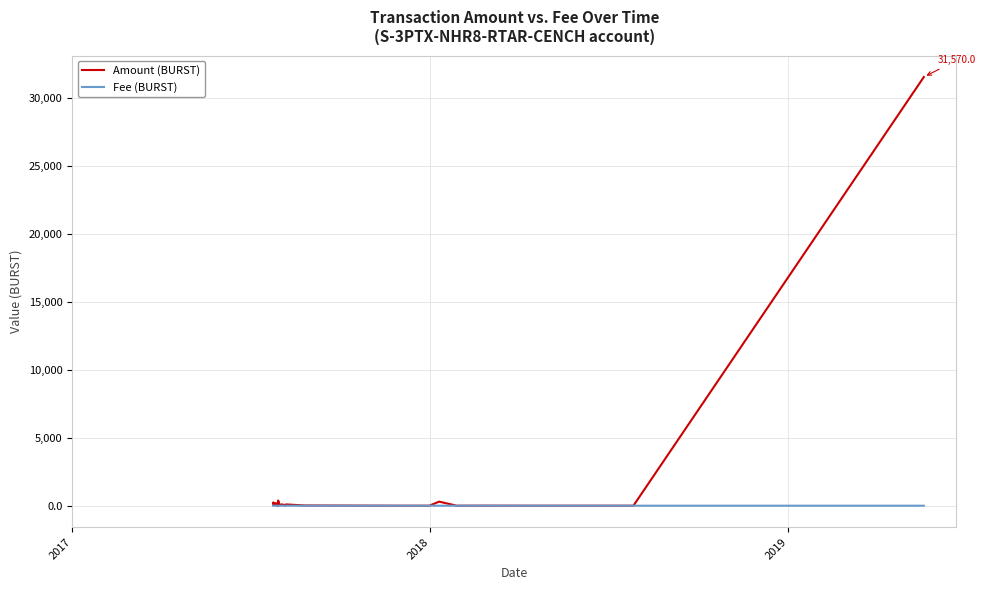

The value of Fee (BURST) at 37 is 1.8. True or false?

False